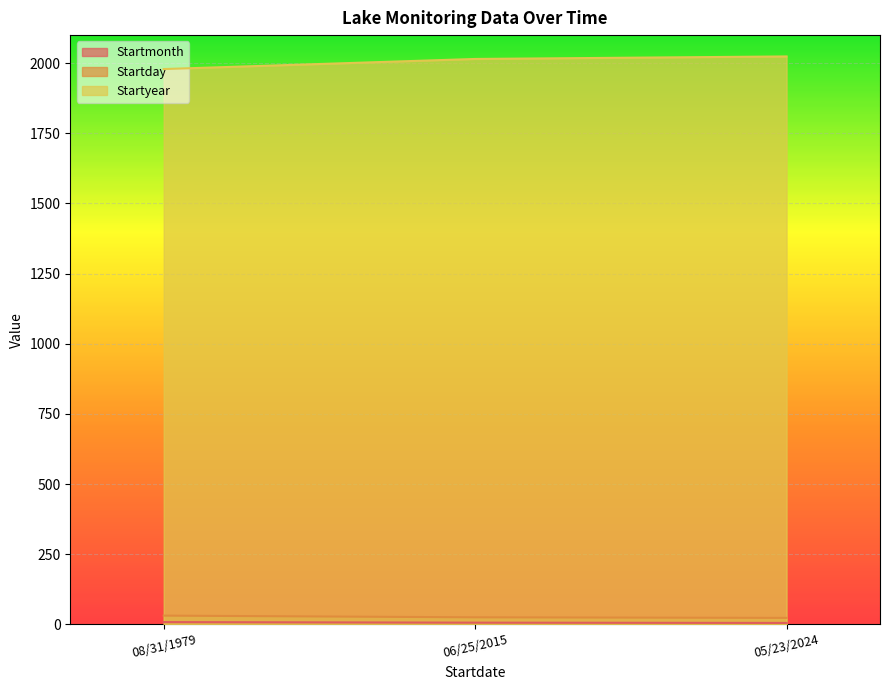

How many lines are shown in the chart?

3